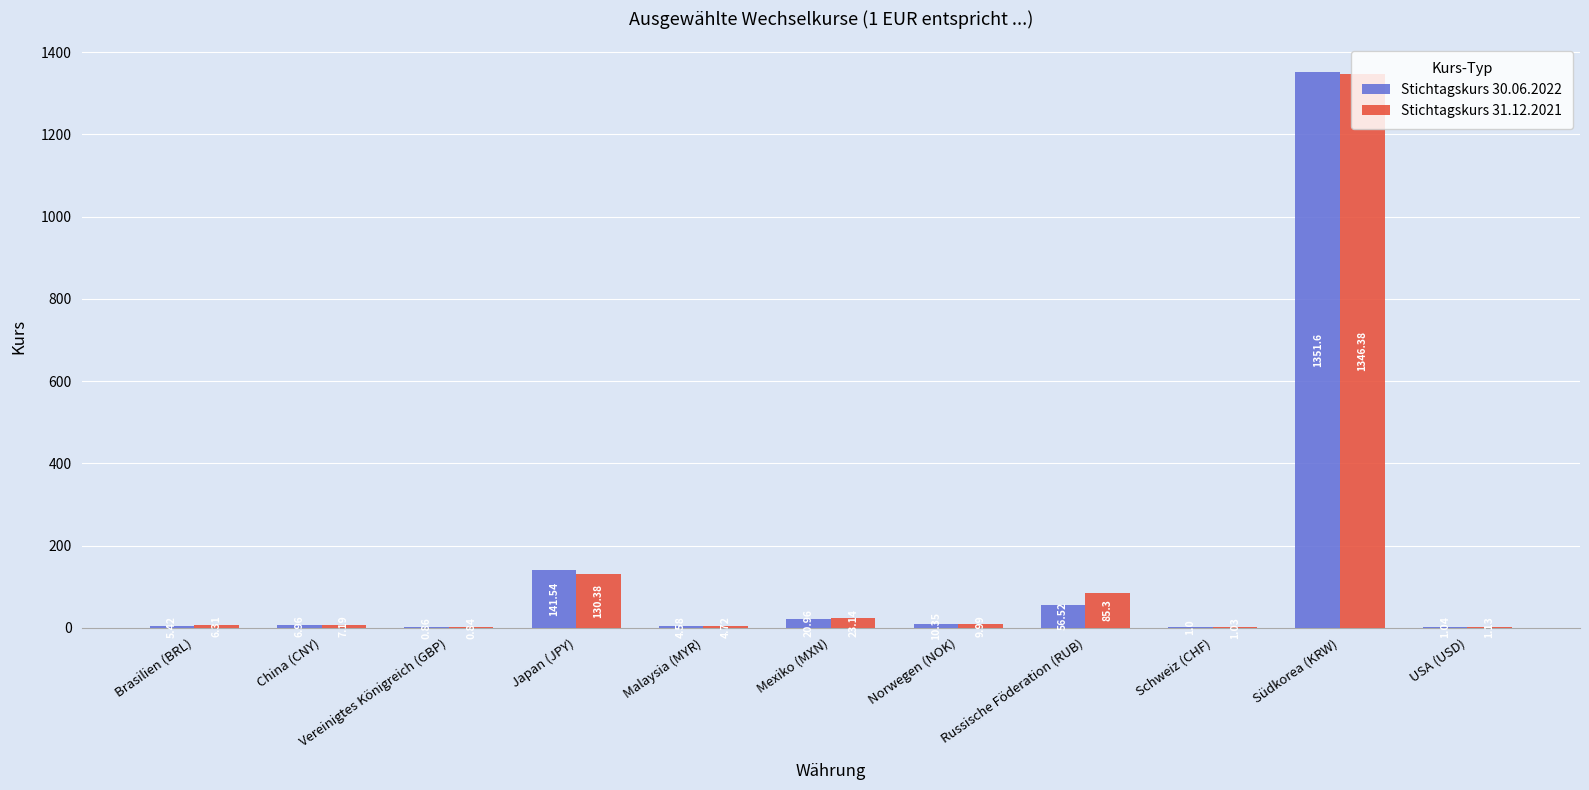

Where is Stichtagskurs 30.06.2022 nearest to the value 676?

Japan (JPY)